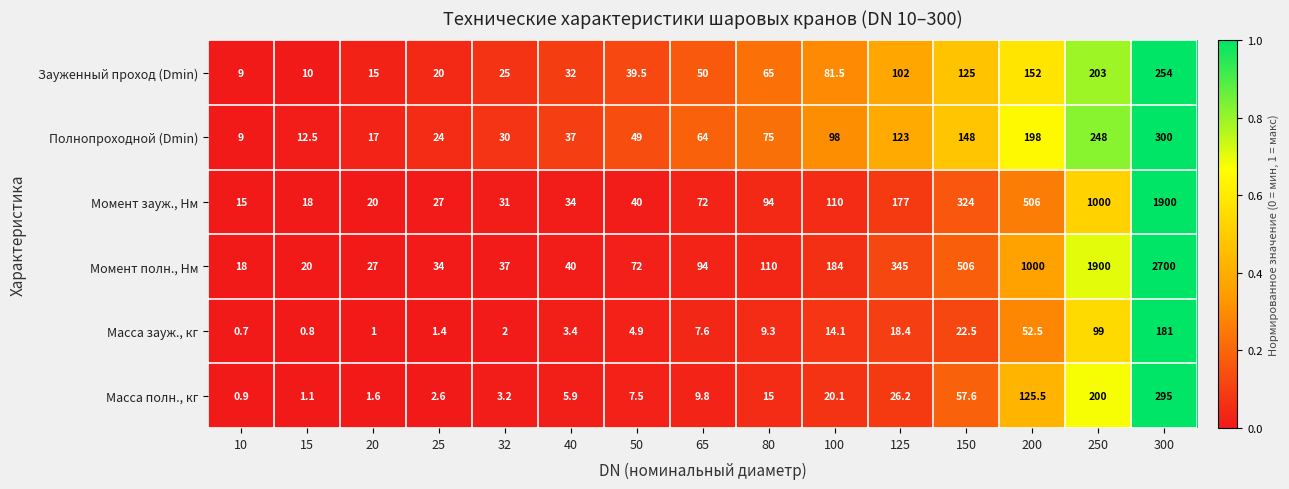

Count the number of categories in the chart.

15